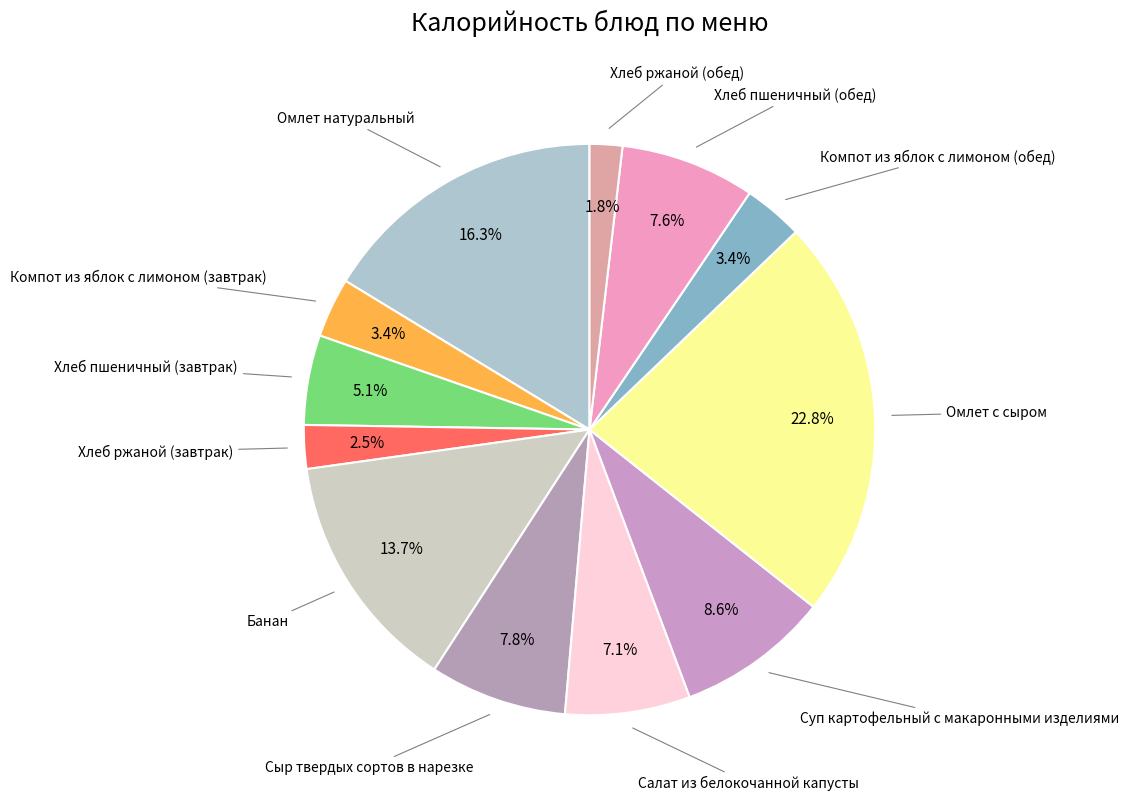

Rank the categories by value from highest to lowest.

Омлет с сыром, Омлет натуральный, Банан, Суп картофельный с макаронными изделиями, Сыр твердых сортов в нарезке, Хлеб пшеничный (обед), Салат из белокочанной капусты, Хлеб пшеничный (завтрак), Компот из яблок с лимоном (завтрак), Компот из яблок с лимоном (обед), Хлеб ржаной (завтрак), Хлеб ржаной (обед)